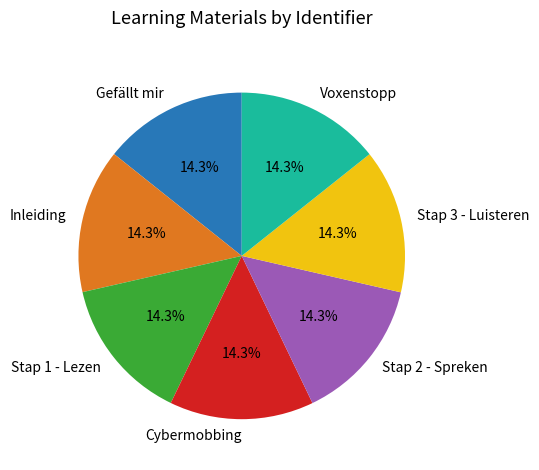

How much of the chart is everything except Voxenstopp?

85.7%